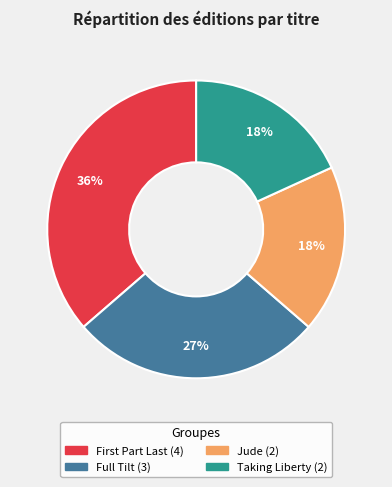

Is there a majority slice in this chart?

No